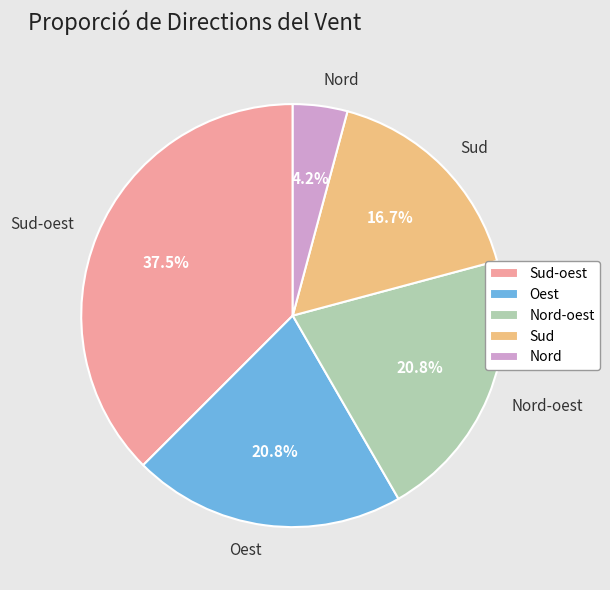

Which slice is the largest?

Sud-oest